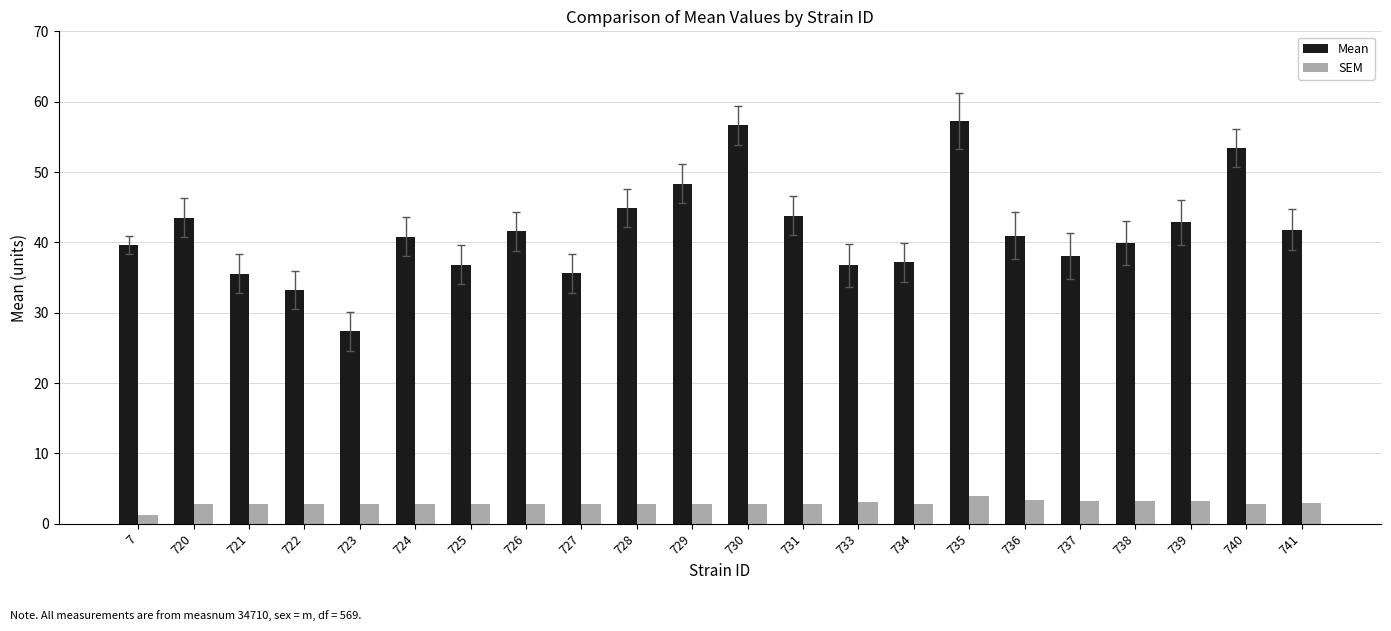

What is the minimum value for Mean?

27.3